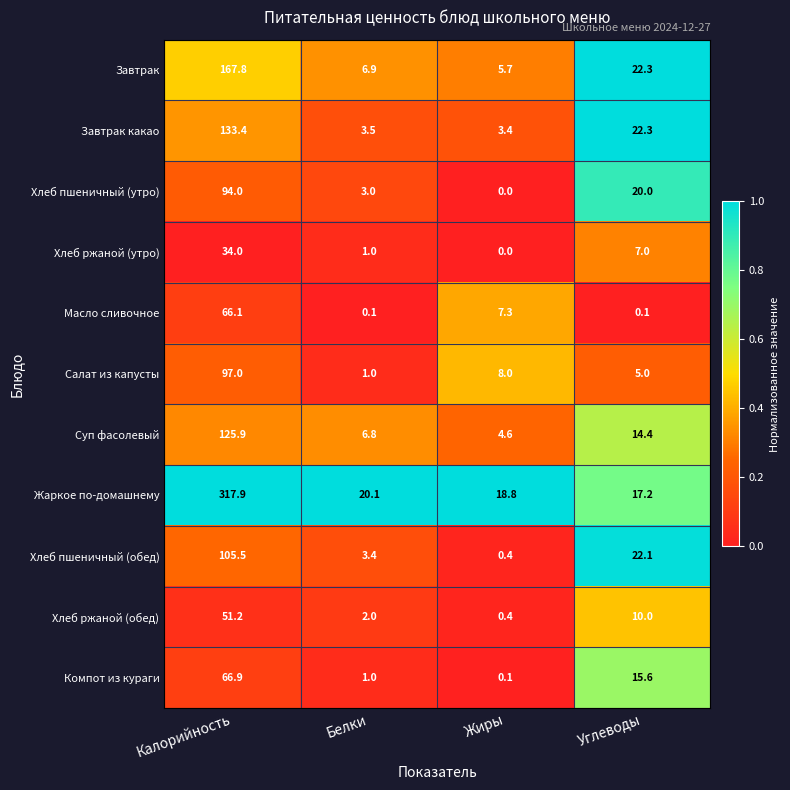

Is it true that Суп фасолевый equals 6.8 at Белки?

True